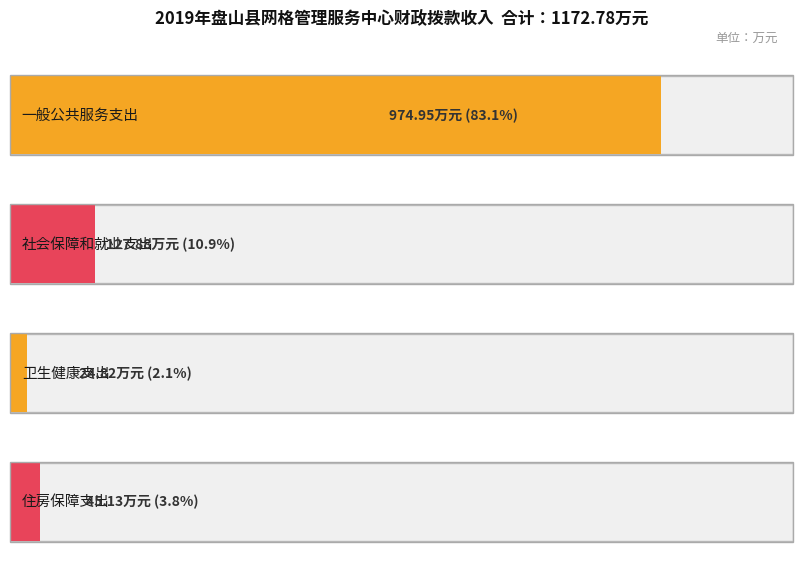

How many distinct data groups are displayed?

1